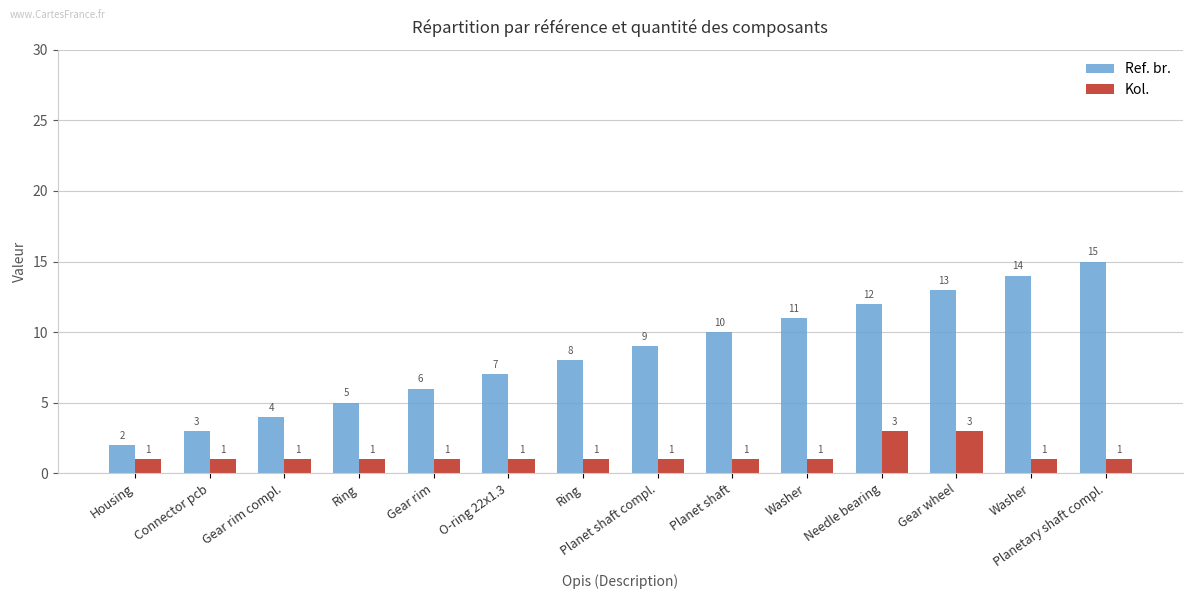

The Ref. br. series shows 5 at Ring. True or false?

True